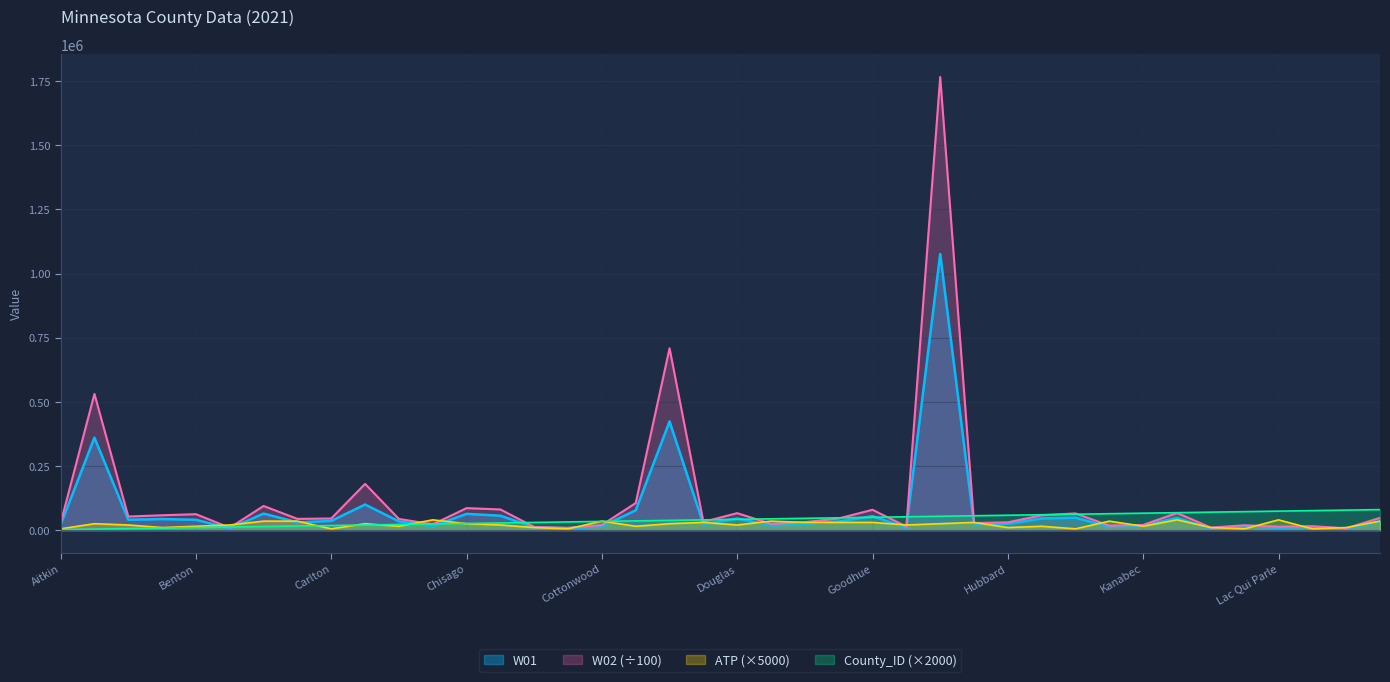

At which category is the sum across all series the highest?

Hennepin